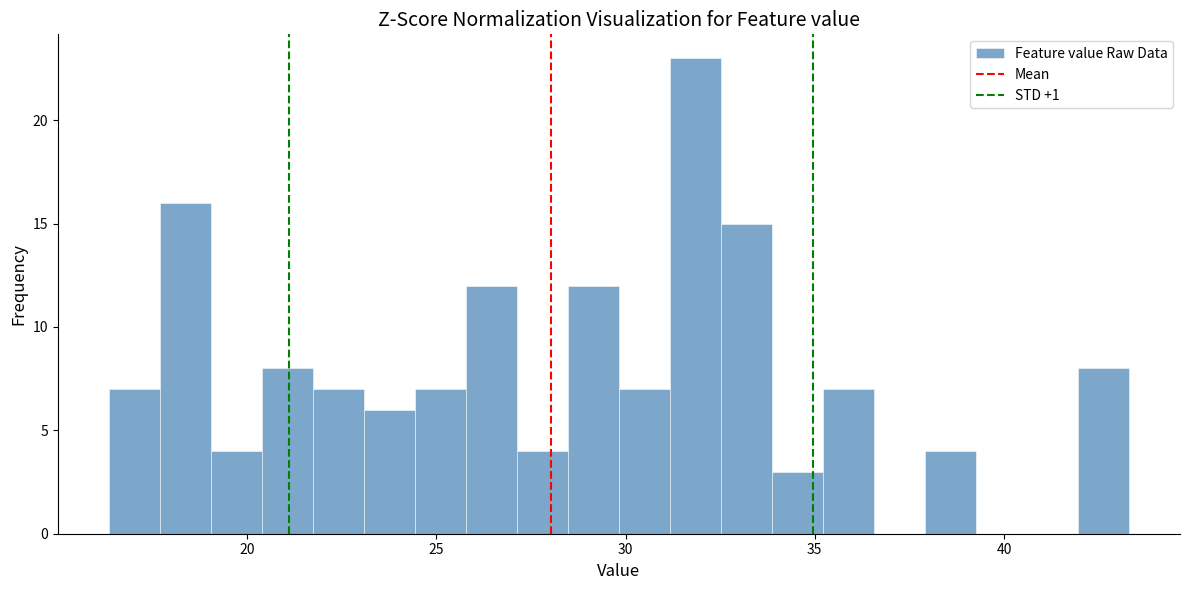

Read against the x-axis, roughly where is the centre of the tallest bar?

32.0